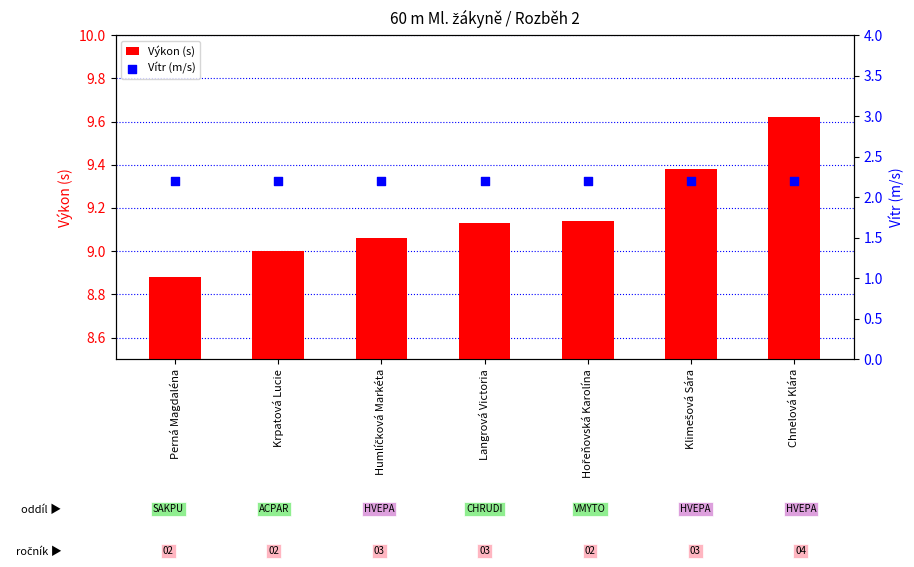

What is the total value across all series at Langrová Victoria?

11.3